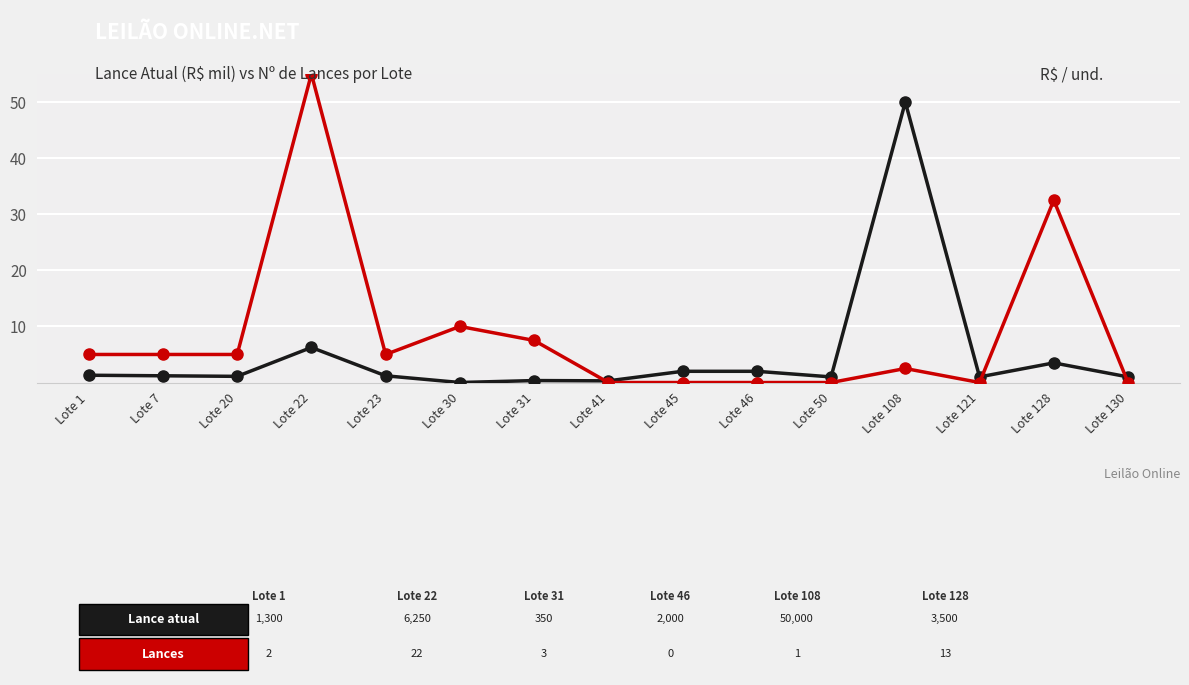

How many categories are shown in the chart?

15